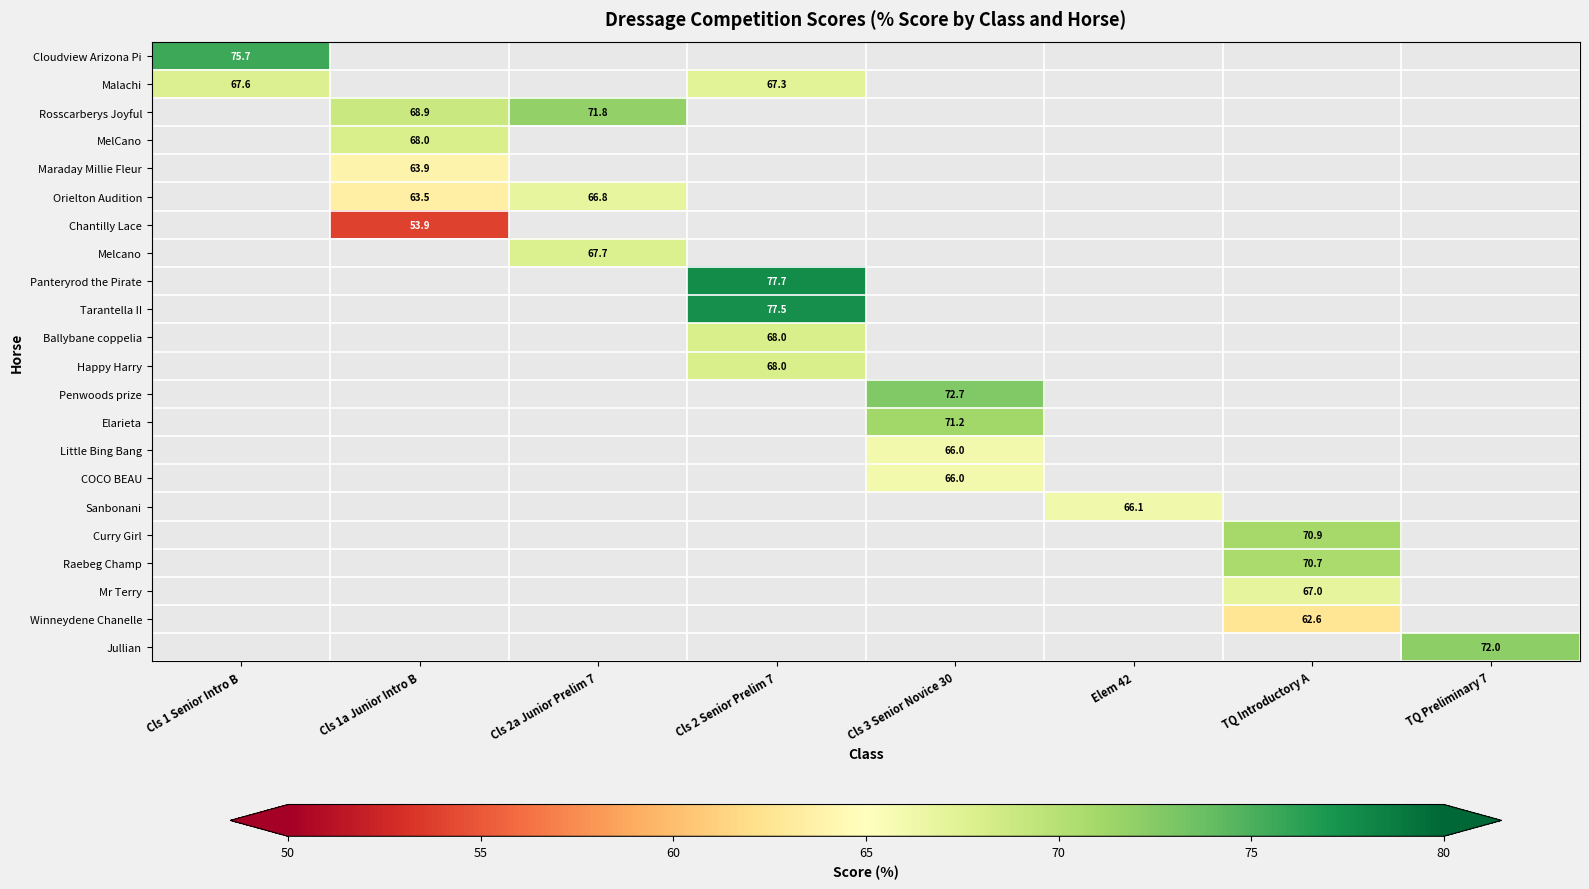

At how many categories does at least one series exceed 65?

8